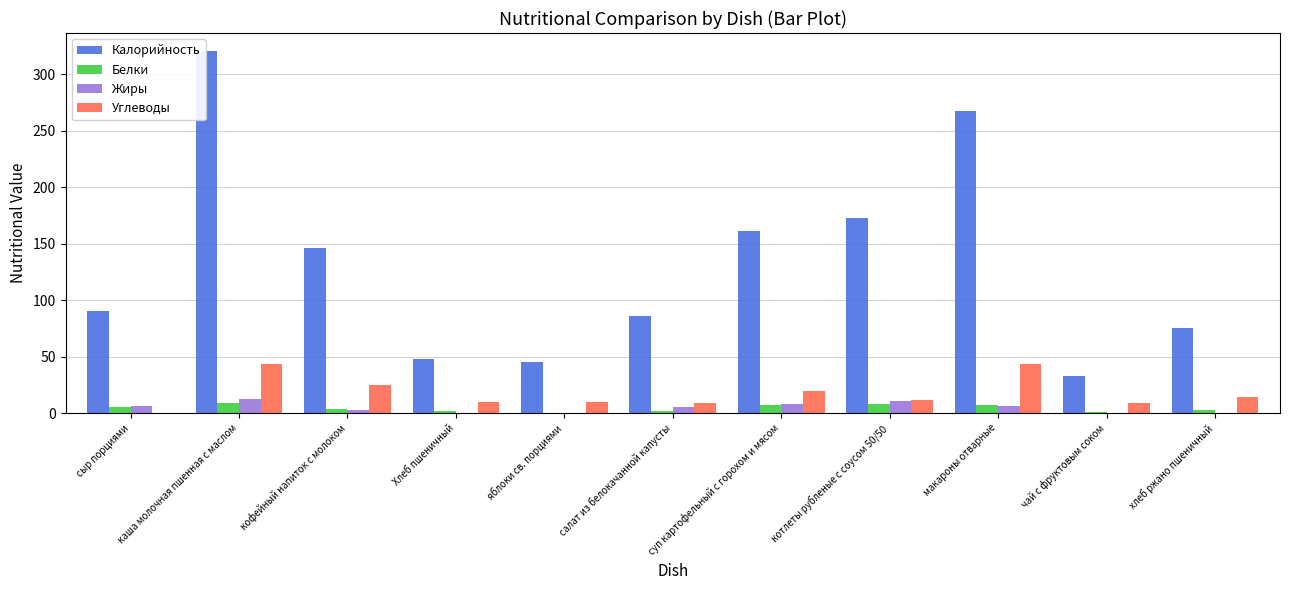

What is the sum of all Белки values?

47.9